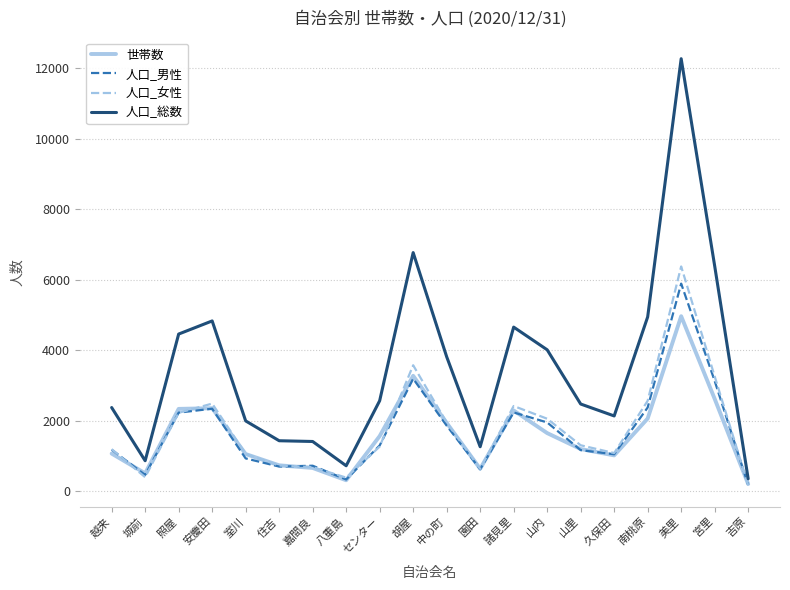

The value of 人口_女性 at 八重島 is 390. True or false?

True